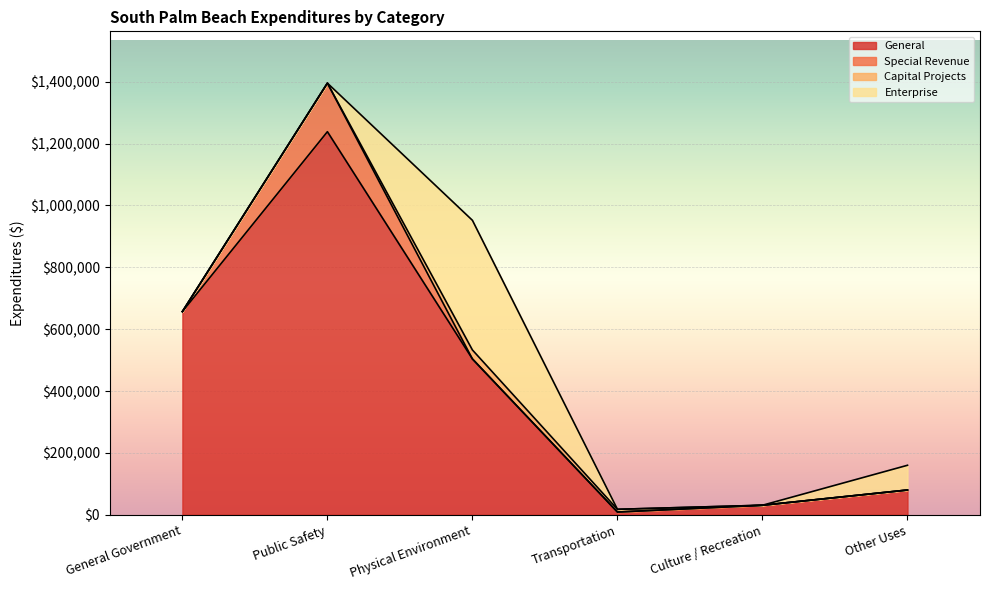

How many values in the Special Revenue series exceed 0?

1